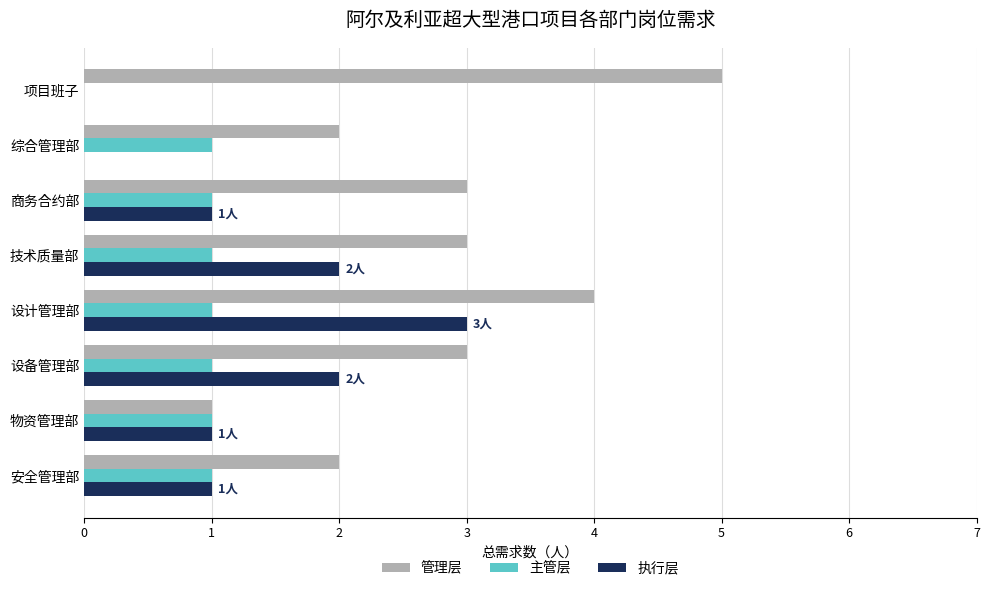

Is the value of 主管层 at 物资管理部 greater than the value of 执行层 at 技术质量部?

No